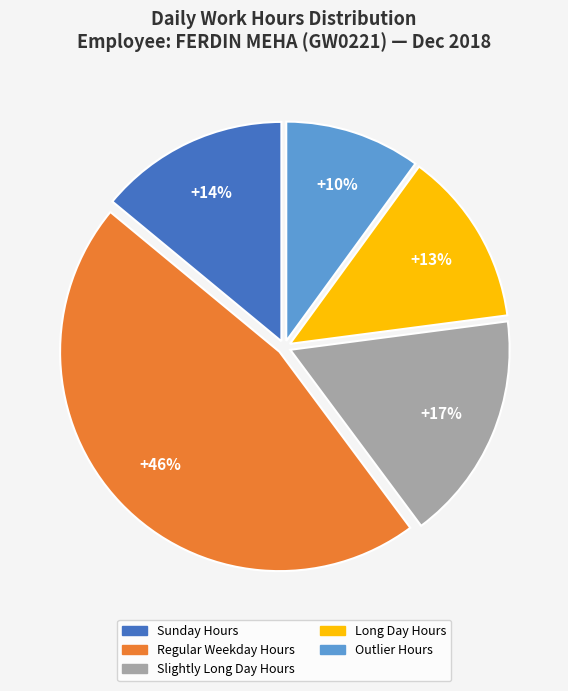

Is there any slice that represents more than half of the pie?

No